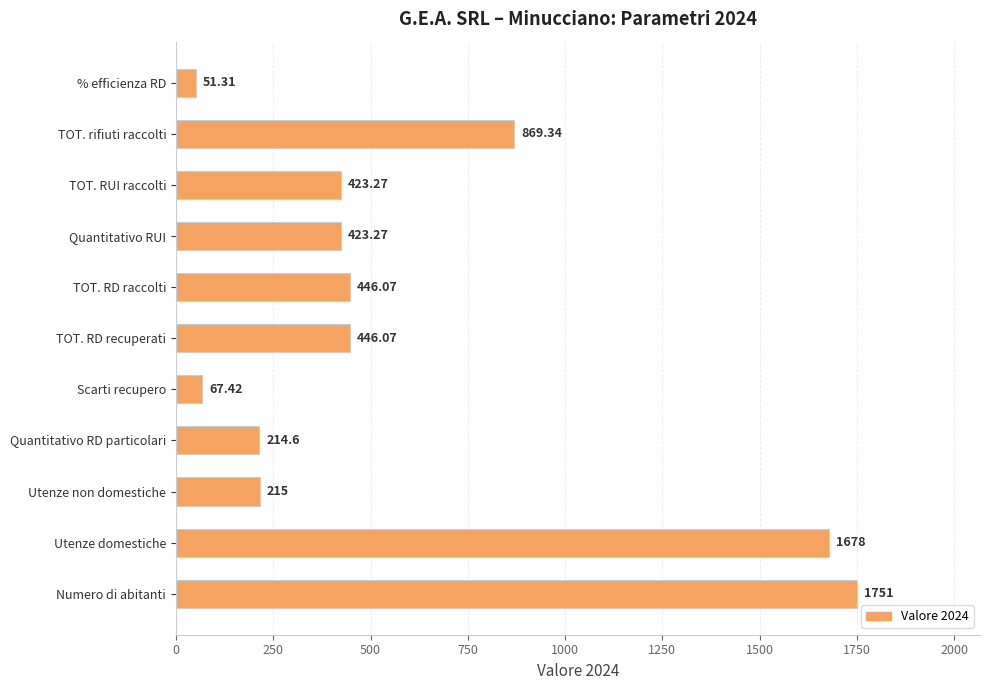

What is the change in value from TOT. rifiuti raccolti to % efficienza RD?

-818.0